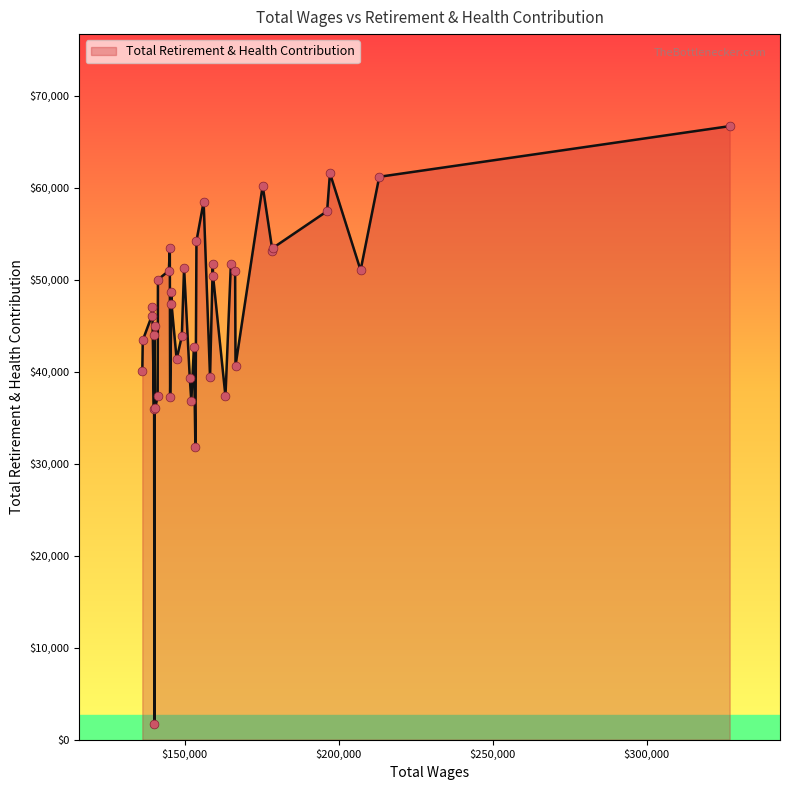

What is the greatest value displayed?

66702